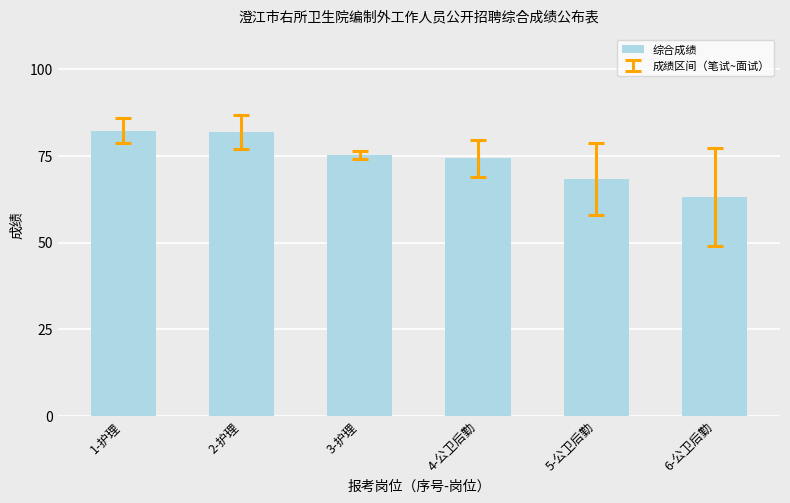

What is the label of the 5th bar from the right?

2-护理